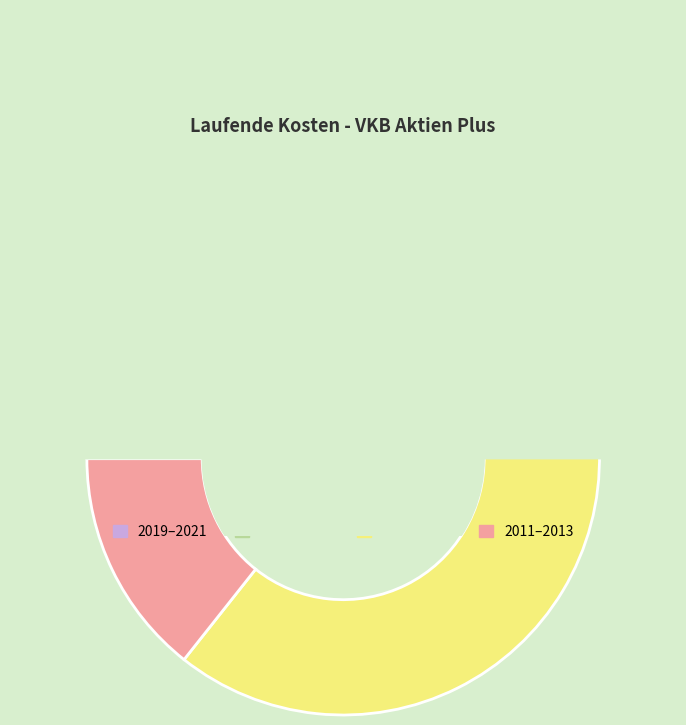

To the nearest percent, what portion does 2019-09-30 represent?

6%